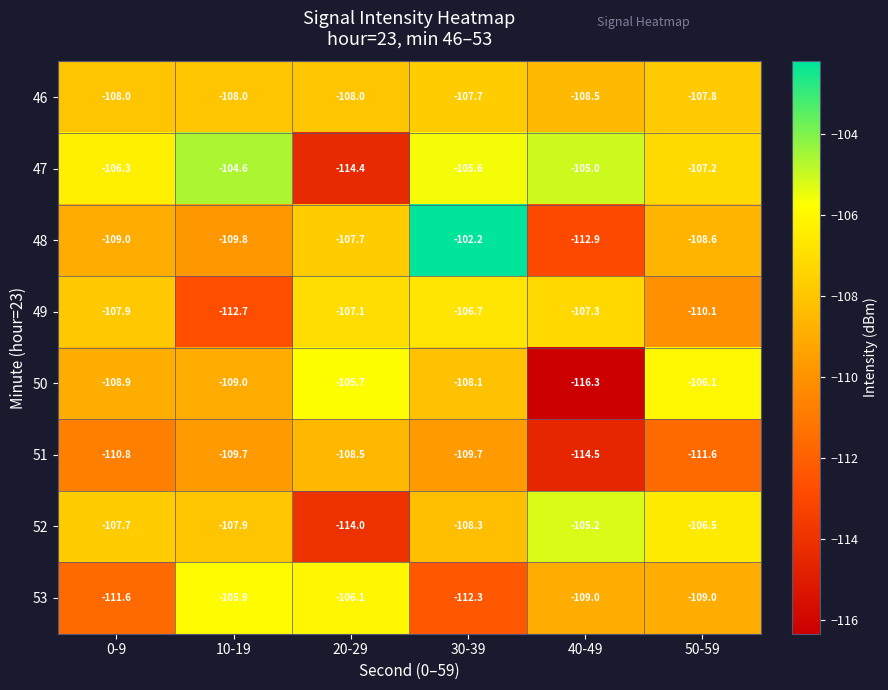

What is the total value across all series at 50-59?

-866.9